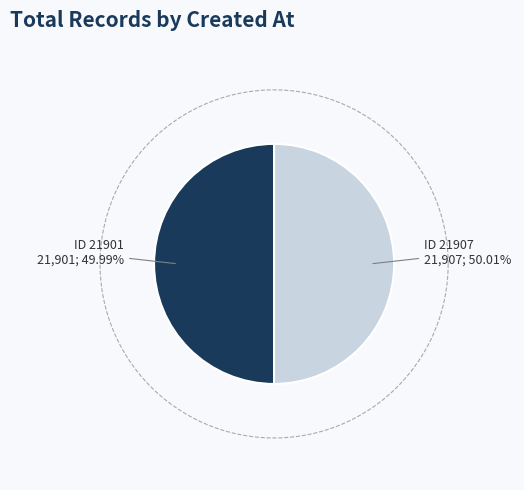

True or false: 2013-07-20 20:50:02 UTC accounts for 43% of the total.

False